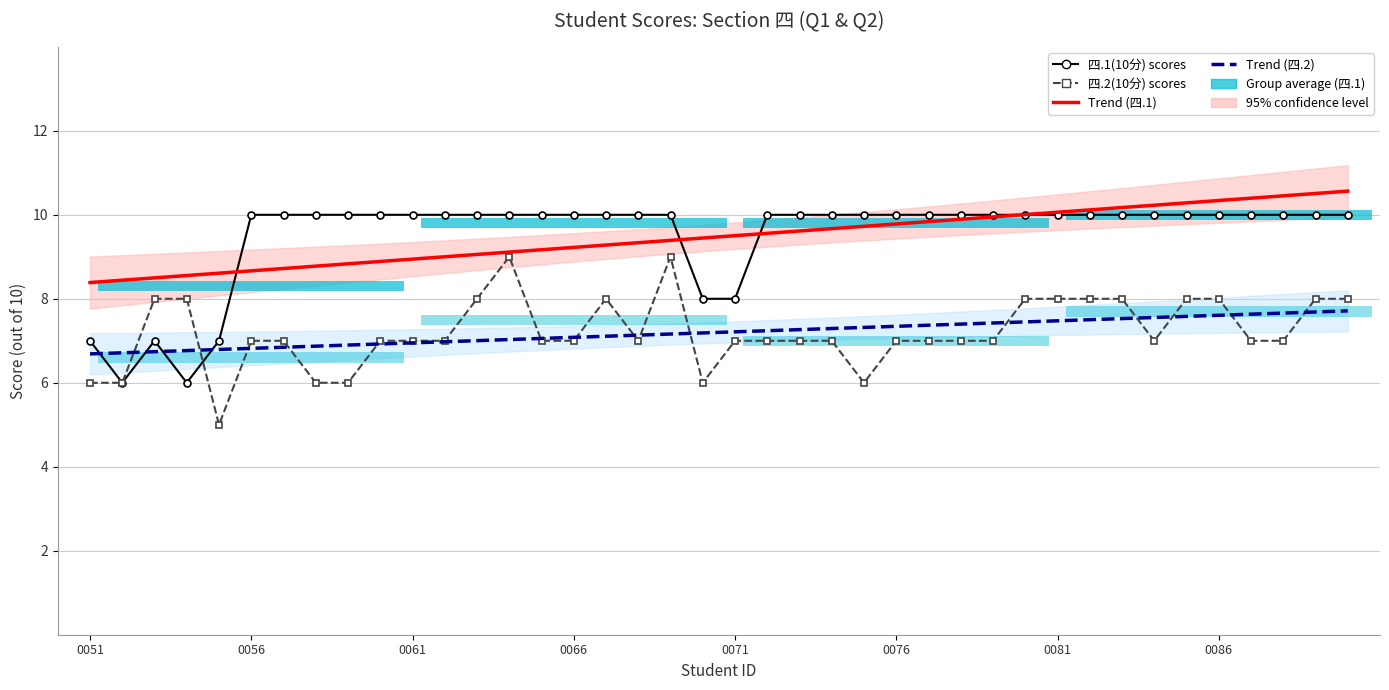

Which series has the widest spread of values?

四.1(10分) scores